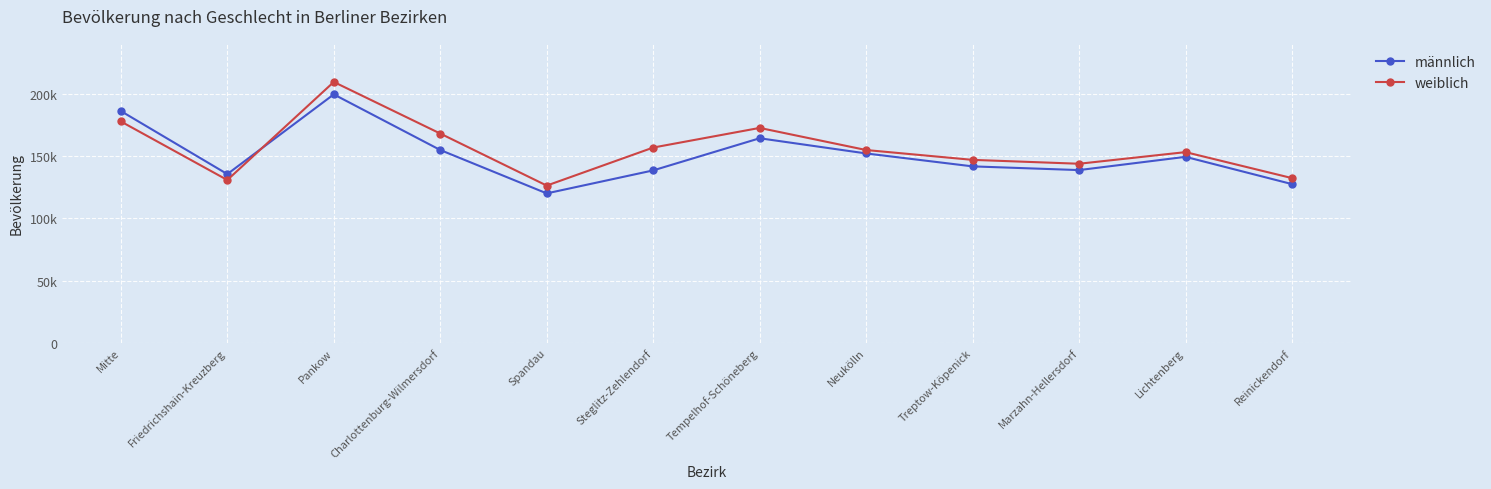

What are all the series names shown in the legend?

männlich, weiblich